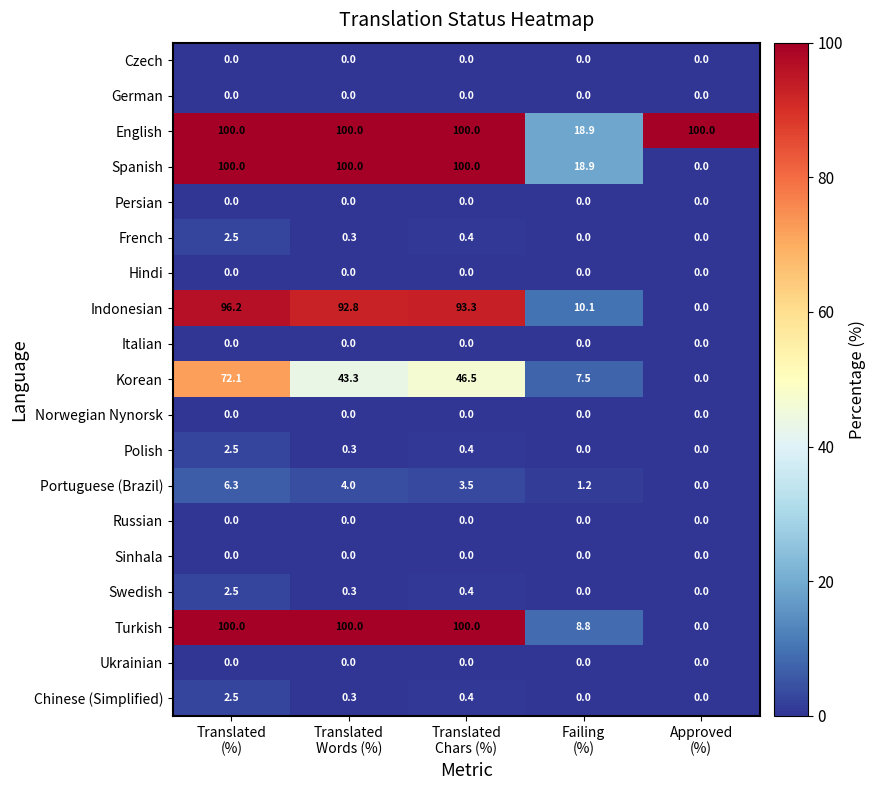

At how many categories does at least one series exceed 5?

5